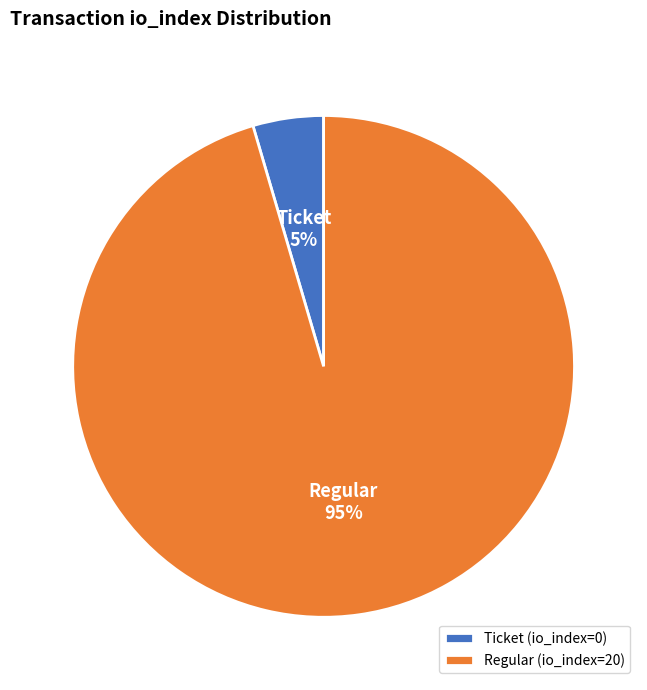

Rank the categories by value from lowest to highest.

Ticket (io_index=0), Regular (io_index=20)